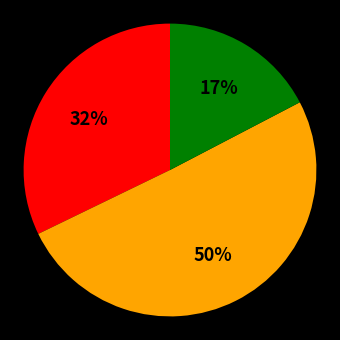

Does any single category account for the majority?

Yes